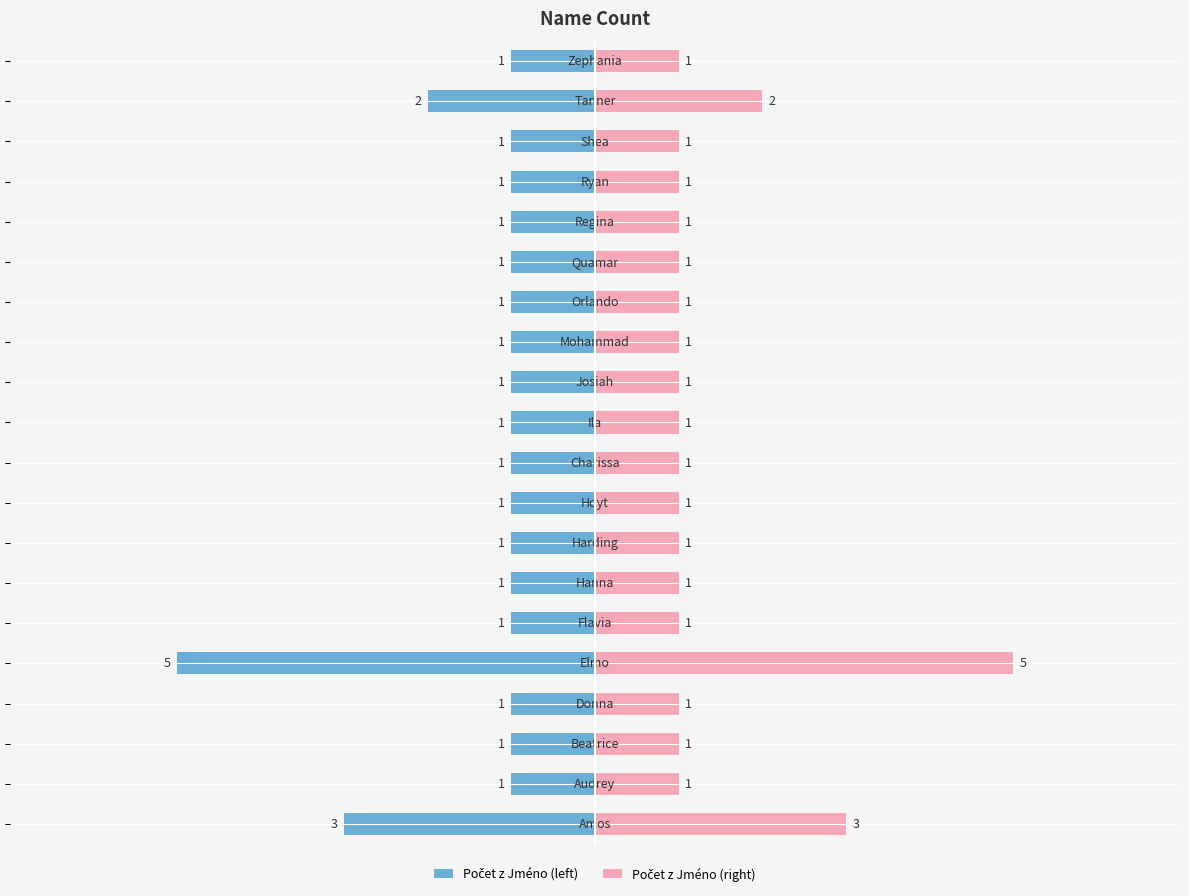

List the series in order of their peak value, lowest first.

Počet z Jméno (left), Počet z Jméno (right)